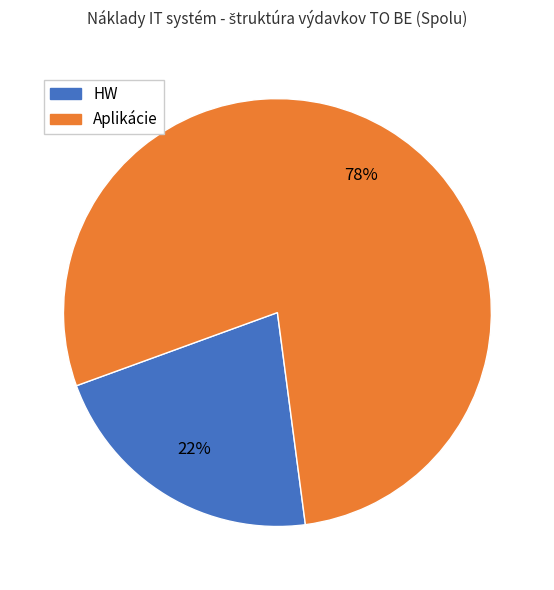

Is there a majority slice in this chart?

Yes